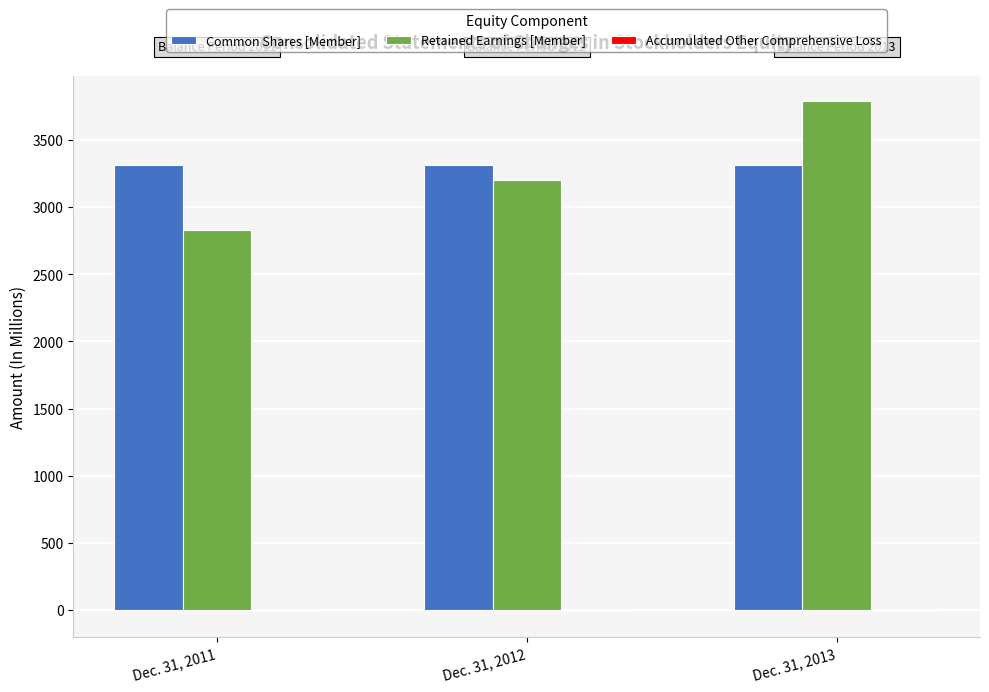

What is the sum of all Common Shares [Member] values?

9942